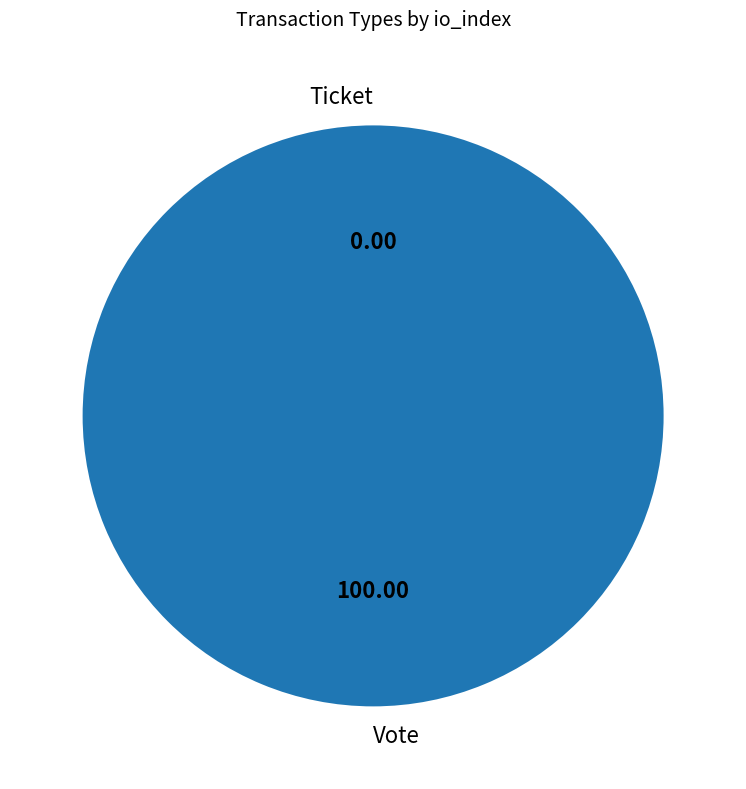

Rank the categories by value from lowest to highest.

Ticket, Vote